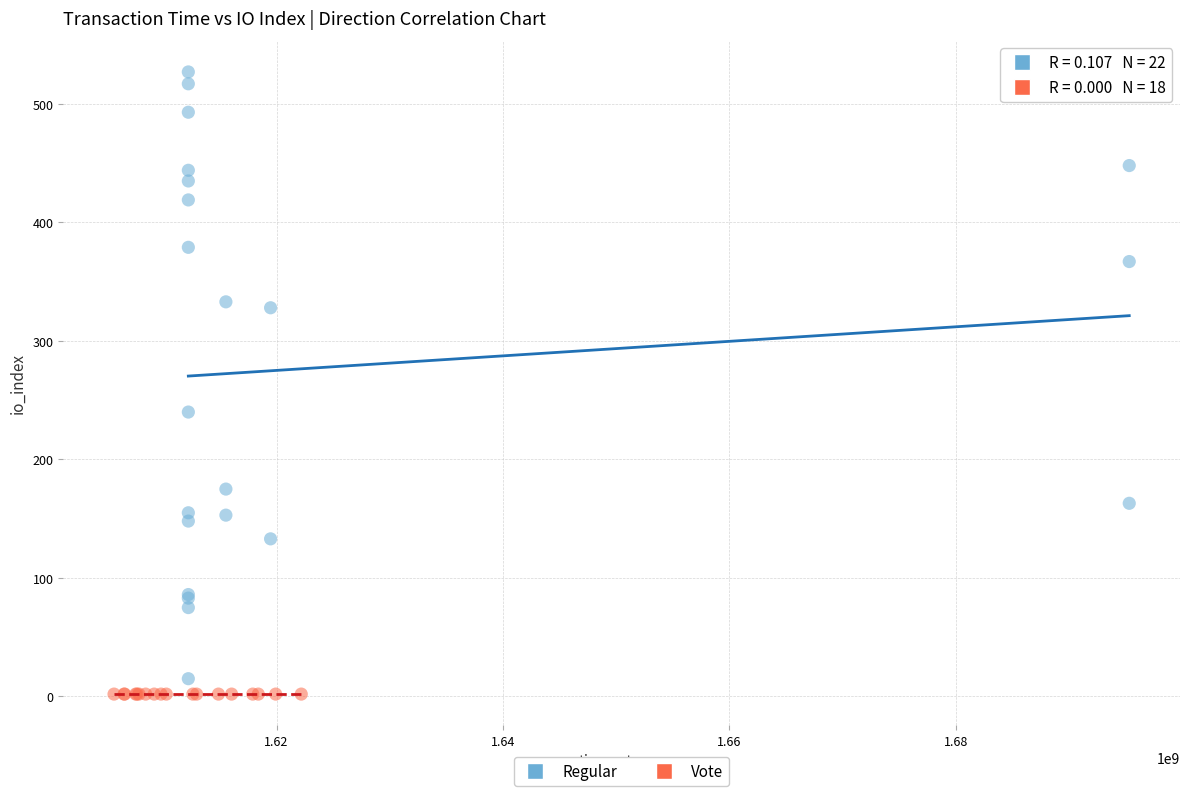

Which series contains the highest Y value?

Regular